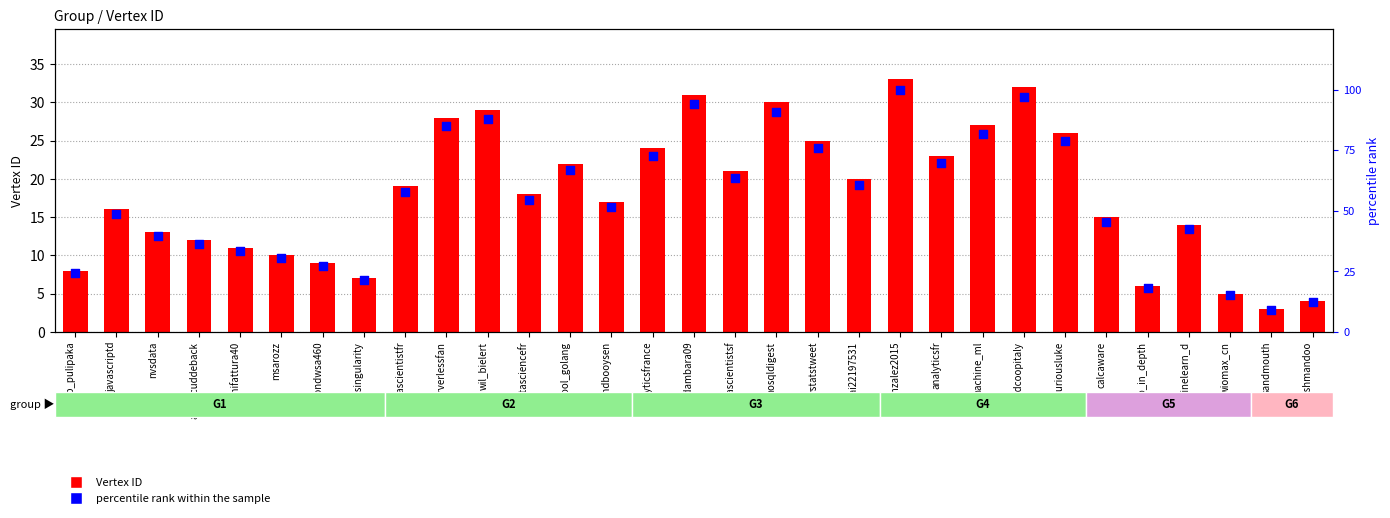

At which category is the sum across all series the highest?

dggonzalez2015